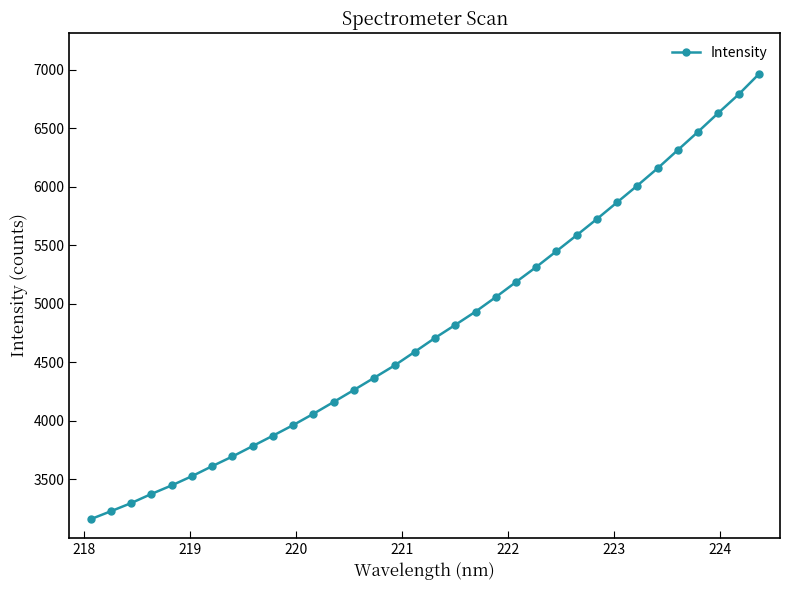

What is the difference between the maximum and minimum values?

3805.4